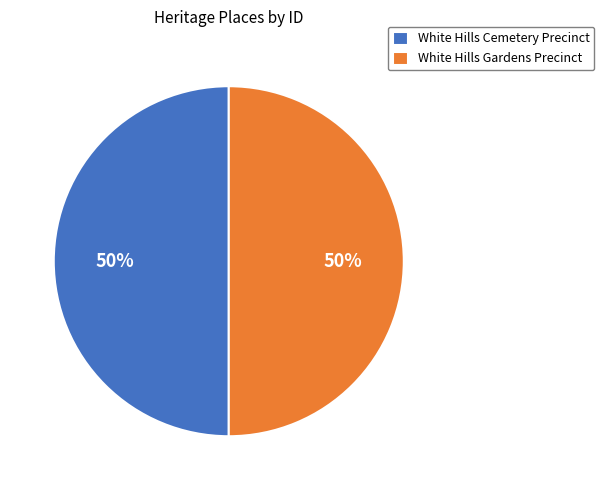

To the nearest percent, what portion does White Hills Cemetery Precinct represent?

50%